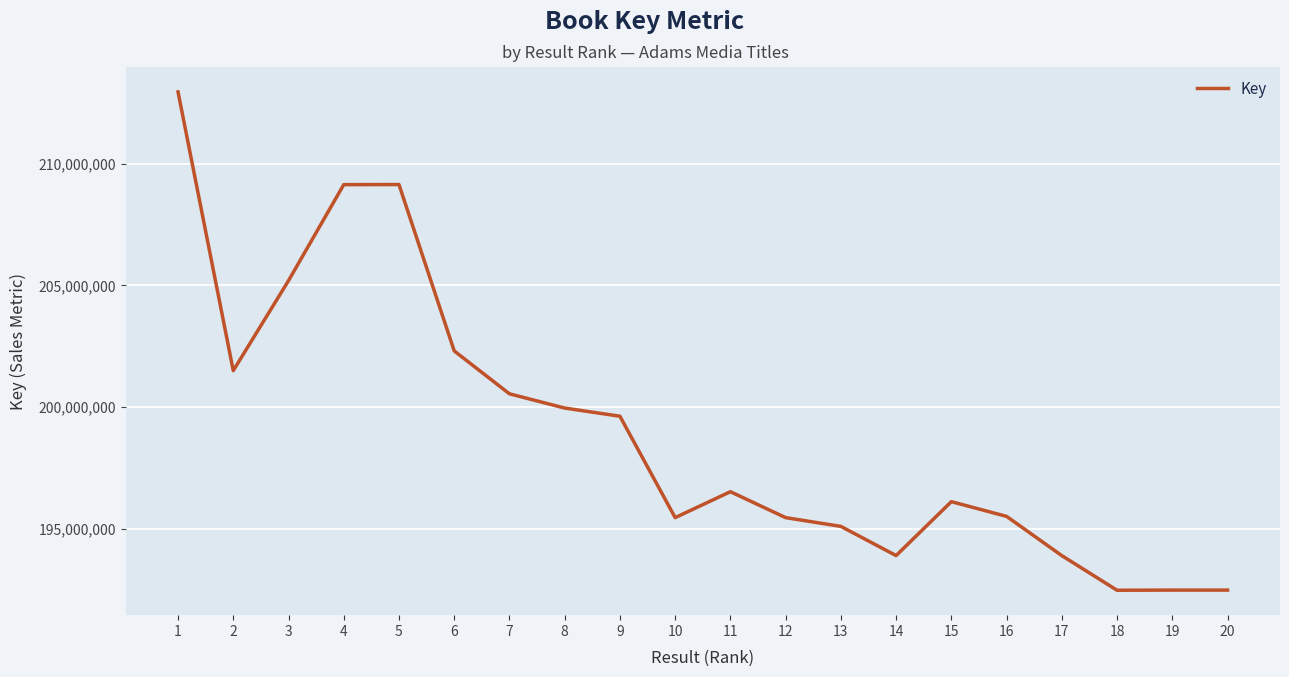

What is the greatest value displayed?

212948279